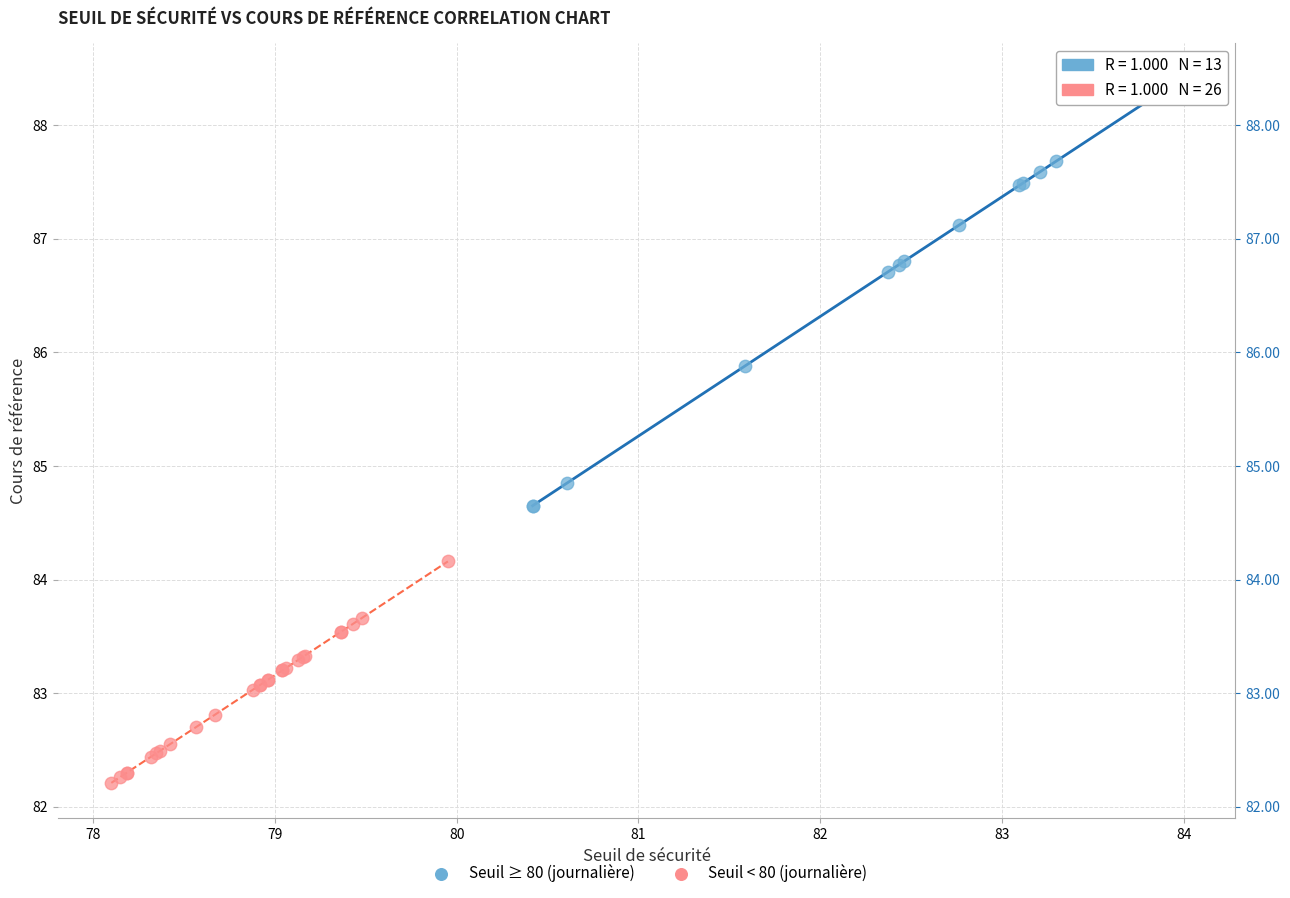

Which series contains the lowest Y value?

Seuil < 80 (journalière)